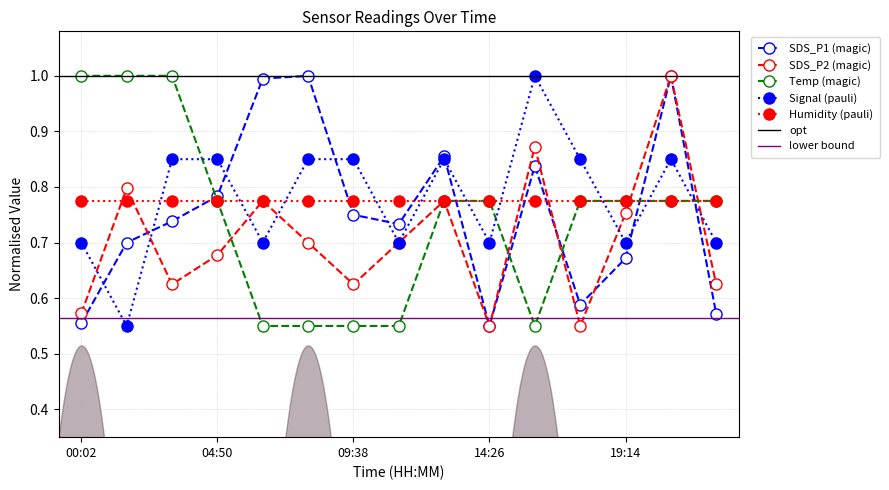

How many interior local valleys does the Signal series have?

5